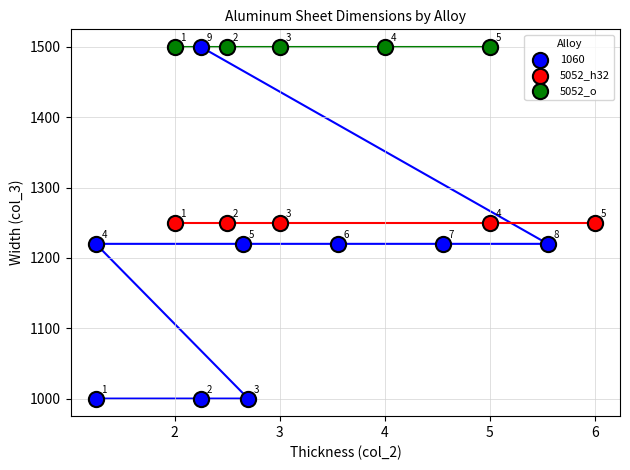

Which series reaches the minimum Y coordinate?

1060